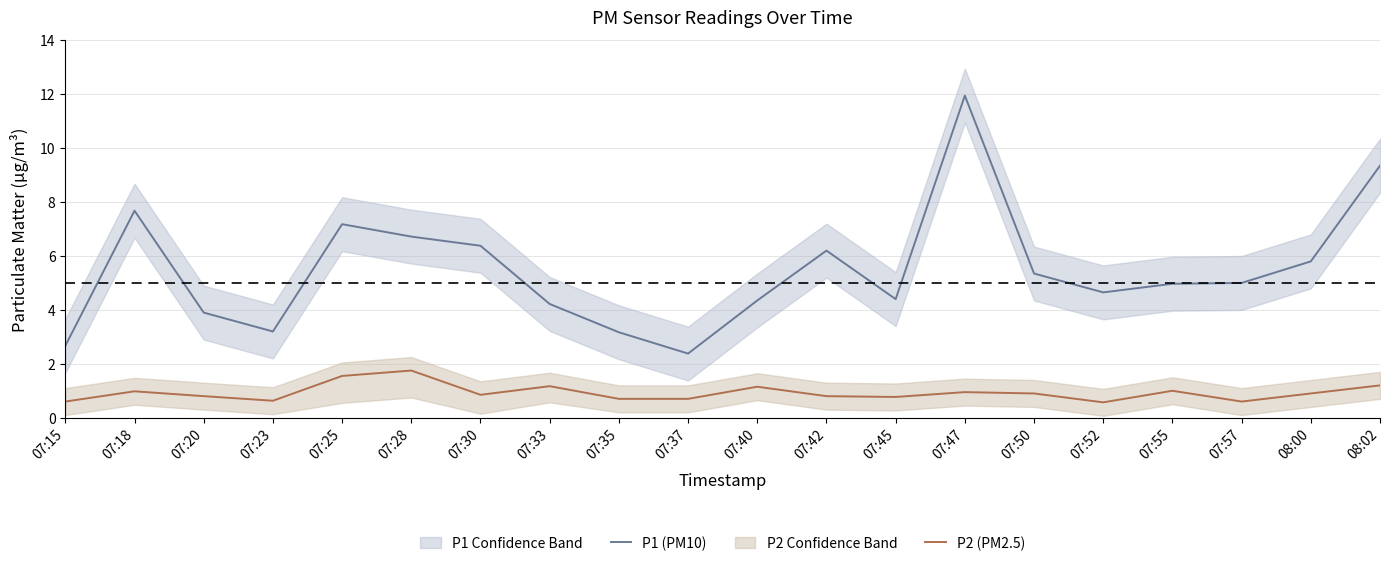

At which category does the chart reach its minimum across all series?

07:52